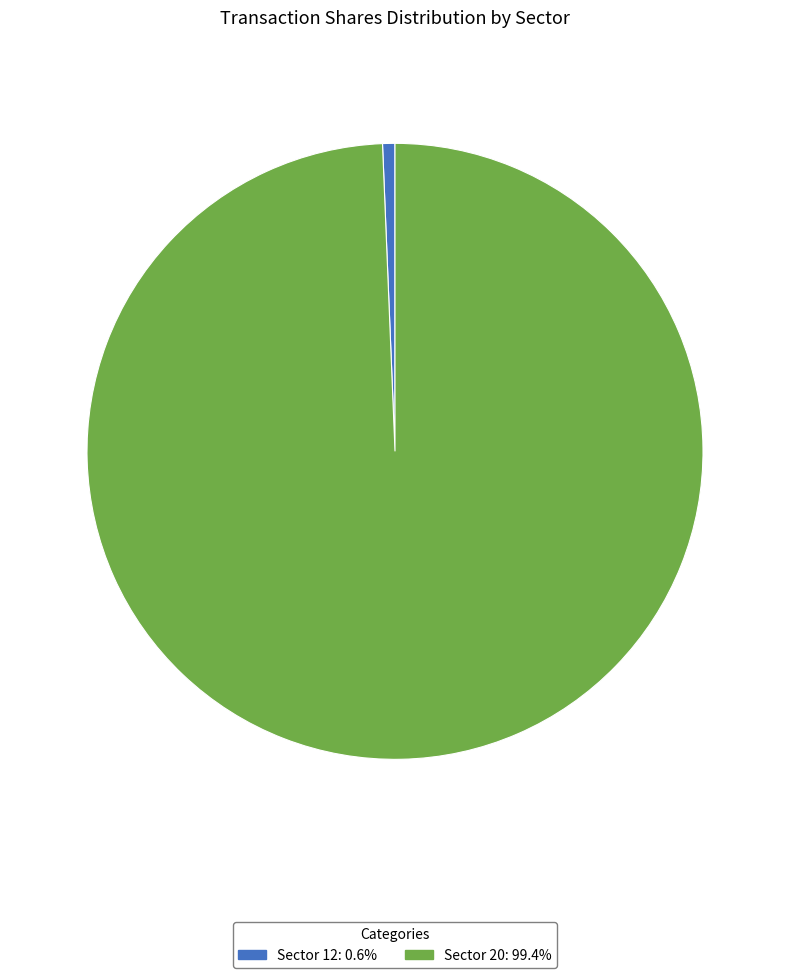

Is there any slice that represents more than half of the pie?

Yes